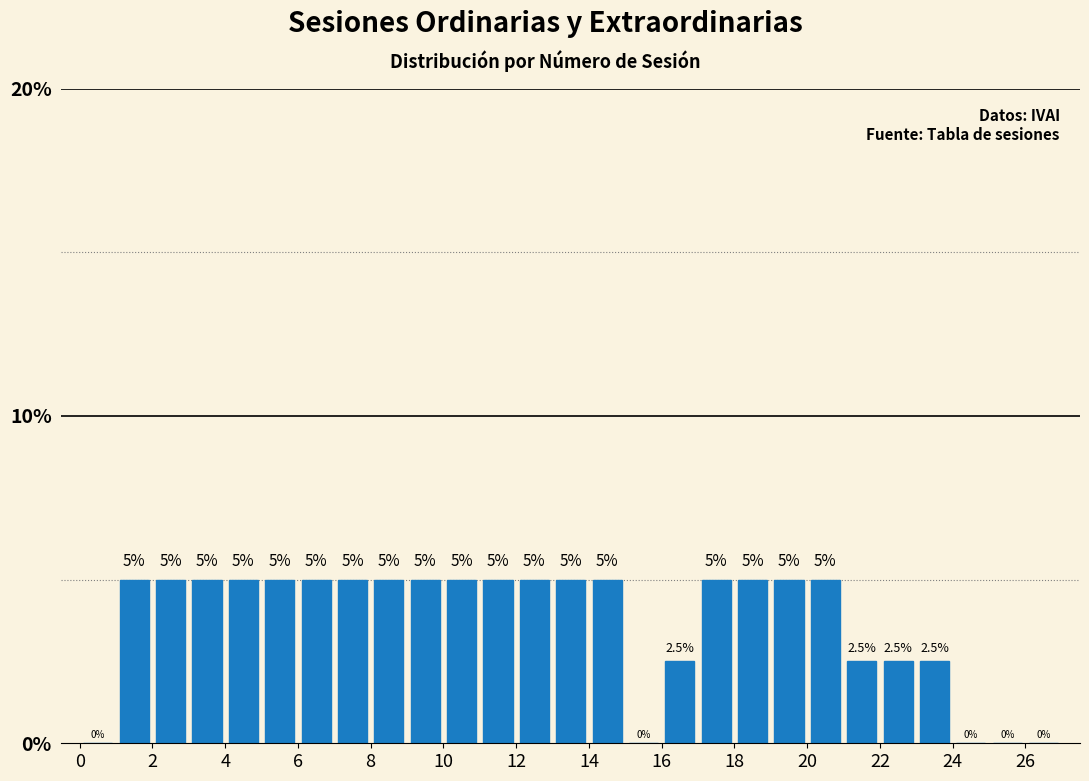

How tall is the bar that spans 2 to 3 on the x-axis?

5.0